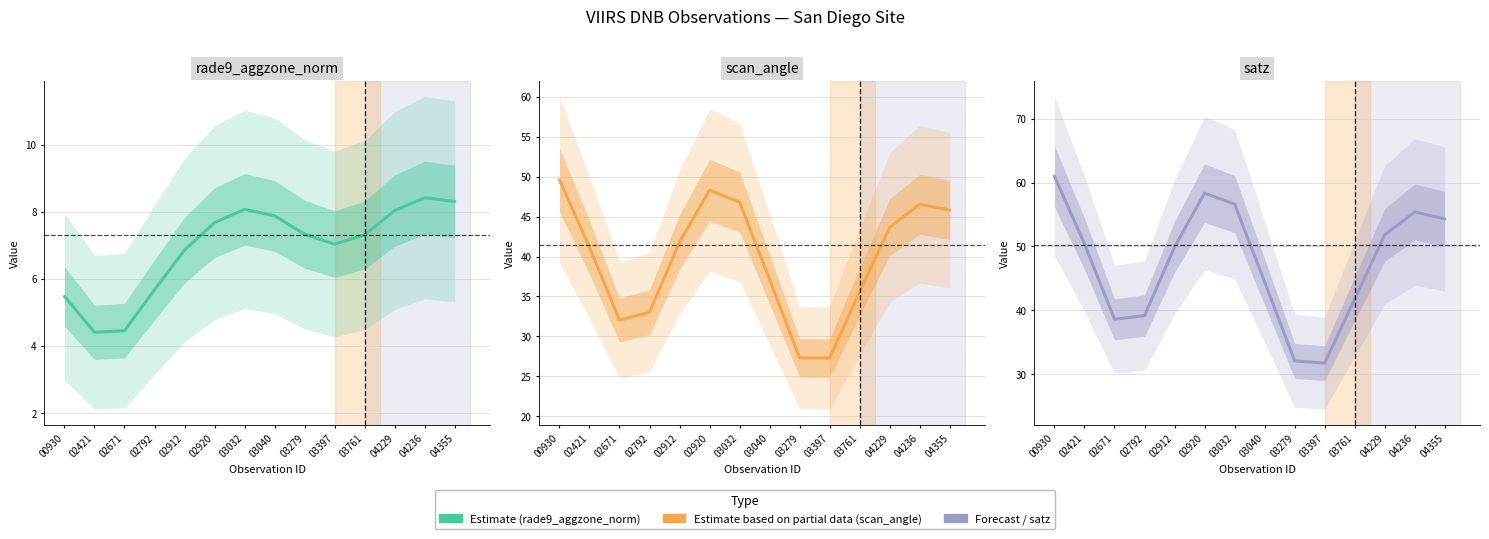

In satz, how many points are lower than both neighbors (excluding endpoints)?

2